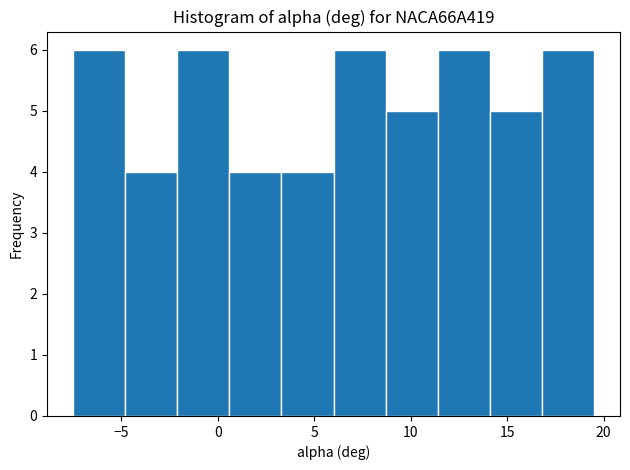

Reading left to right, transcribe this chart: for each bar, give the range it covers on the x-axis and its height. Neither the bar edges nor the heights are printed on the chart, so give them approximately, as read against the axes.

-7.5 to -4.8: 6
-4.8 to -2.1: 4
-2.1 to 0.6: 6
0.6 to 3.3: 4
3.3 to 6.0: 4
6.0 to 8.7: 6
8.7 to 11.4: 5
11.4 to 14.1: 6
14.1 to 16.8: 5
16.8 to 19.5: 6